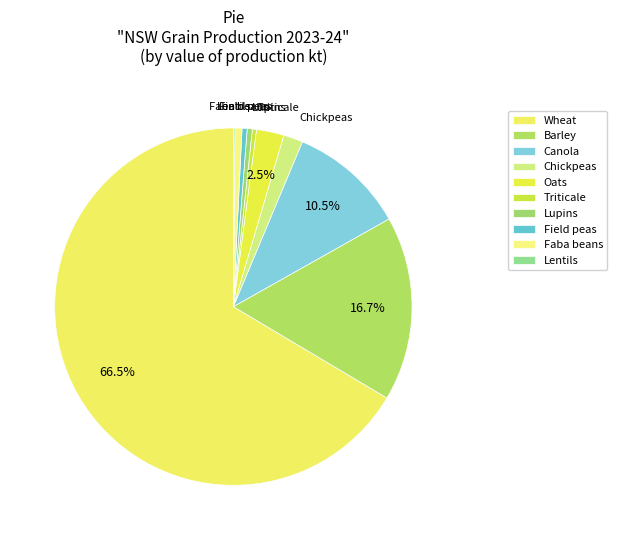

Combined, what portion of the pie is Triticale and Lupins?

0.8%